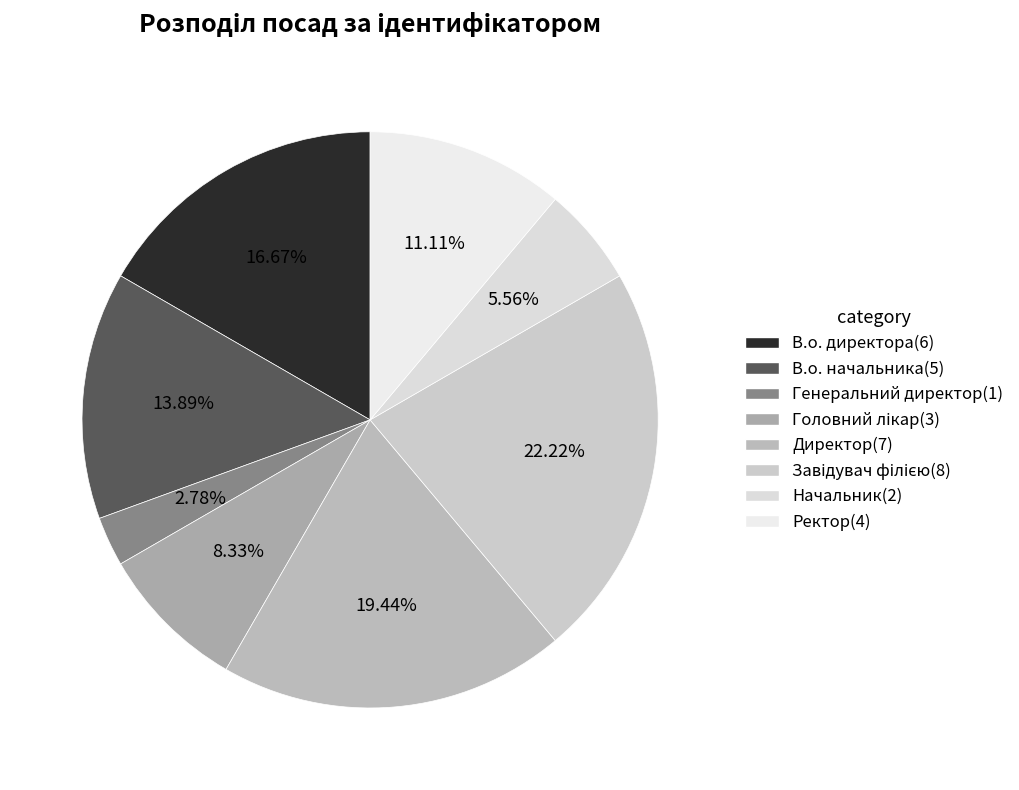

Combined, do В.о. начальника and Директор account for over 50%?

No